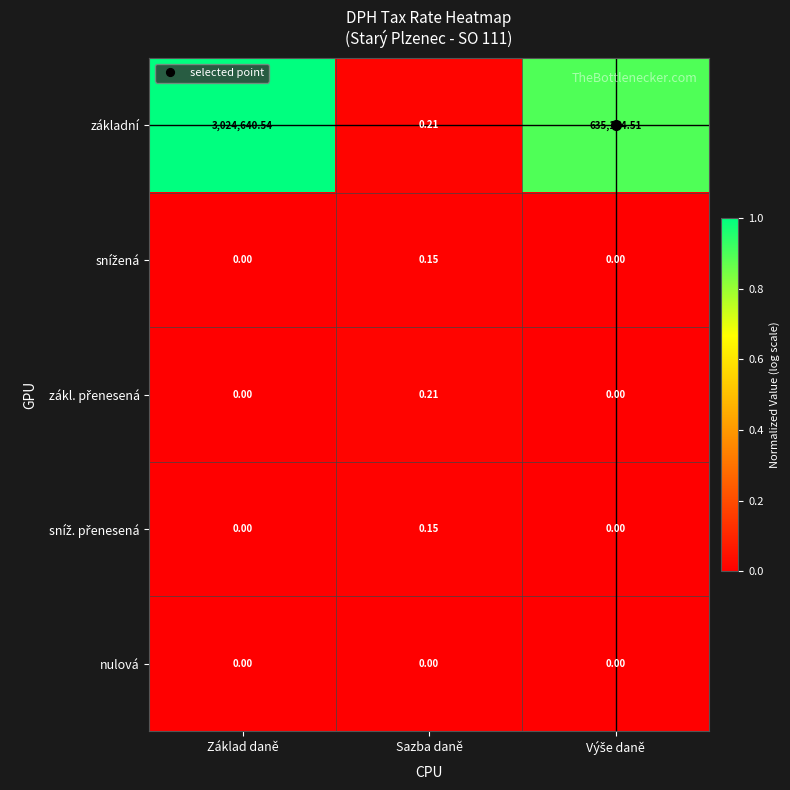

Between Základ daně and Sazba daně, which series saw the biggest shift?

základní